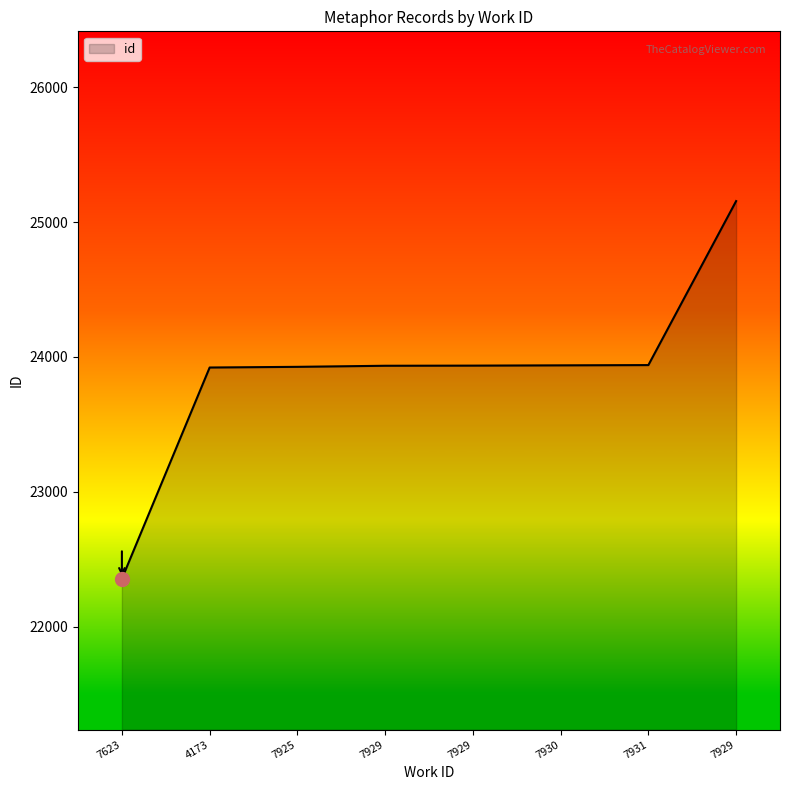

What is the label of the 2nd point from the left?

4173